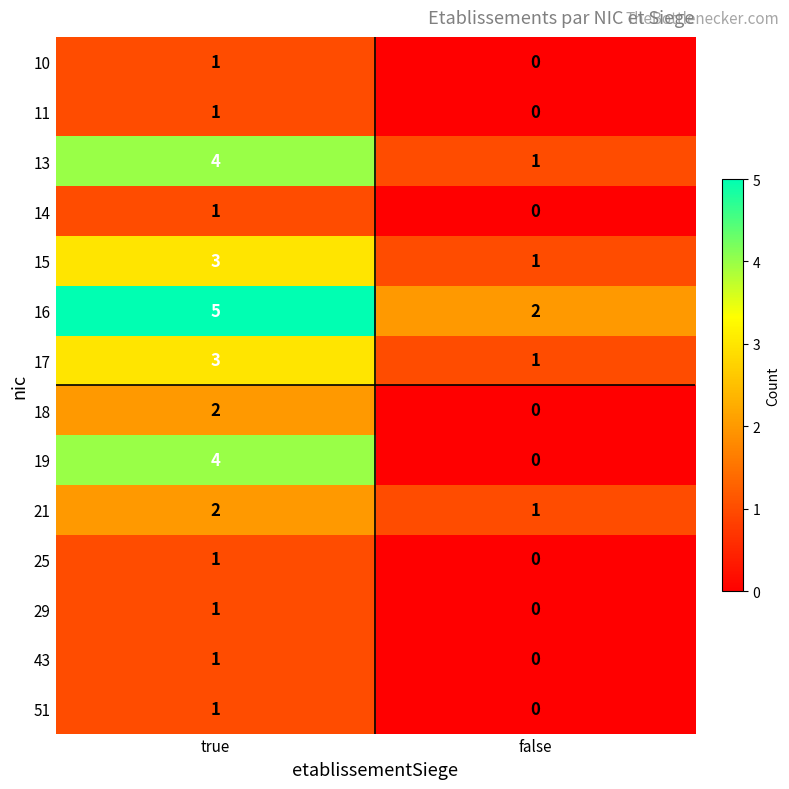

Rank the categories by 21 value from lowest to highest.

false, true